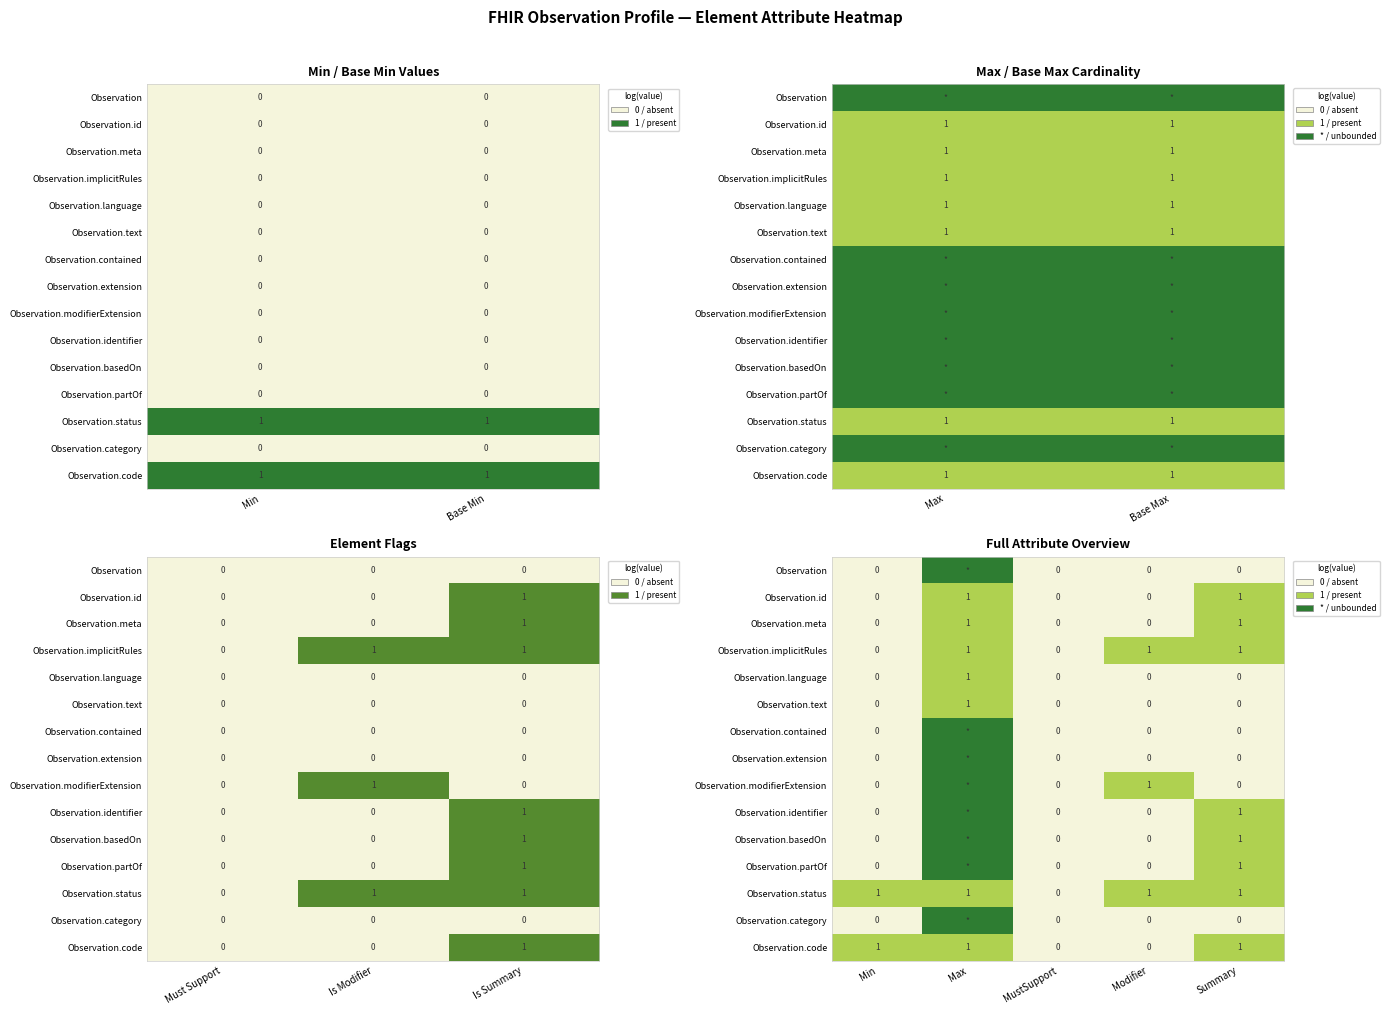

What is the maximum value shown in the chart?

2